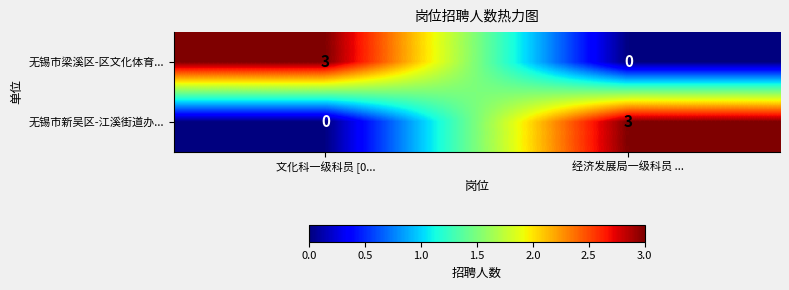

What is the difference between the 无锡市新吴区-江溪街道办... values at 经济发展局一级科员 ... and 文化科一级科员 [0...?

3